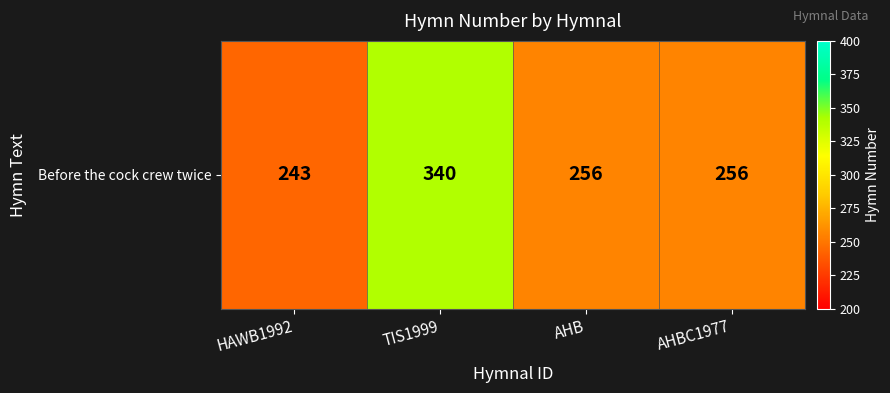

Reading left to right, list all the values displayed in this chart.

HAWB1992=243	TIS1999=340	AHB=256	AHBC1977=256